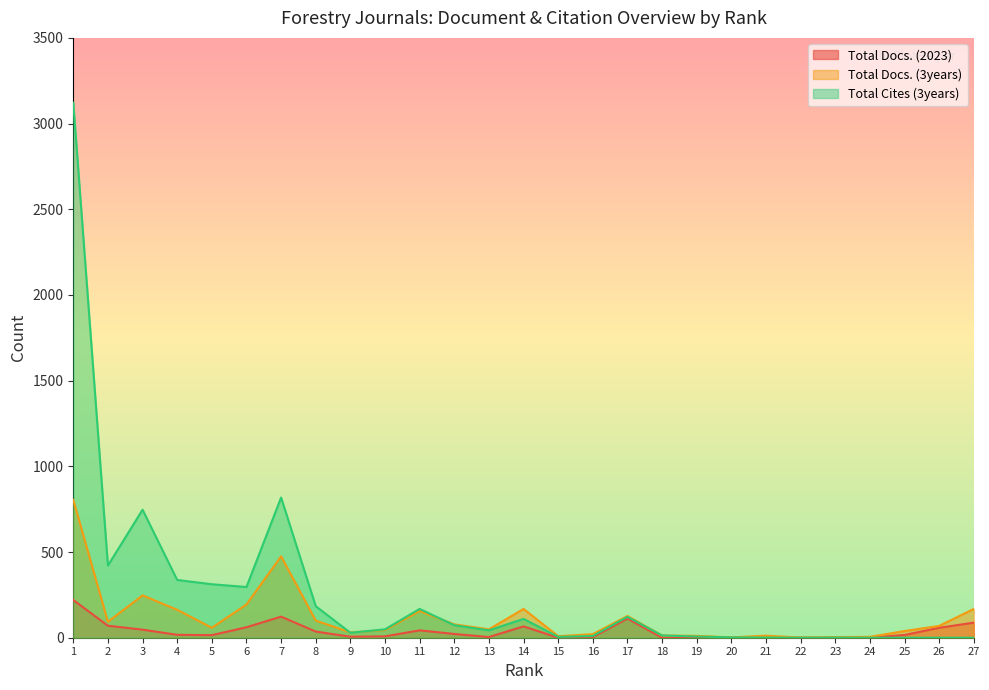

Where is the first local maximum for Total Cites (3years)?

3